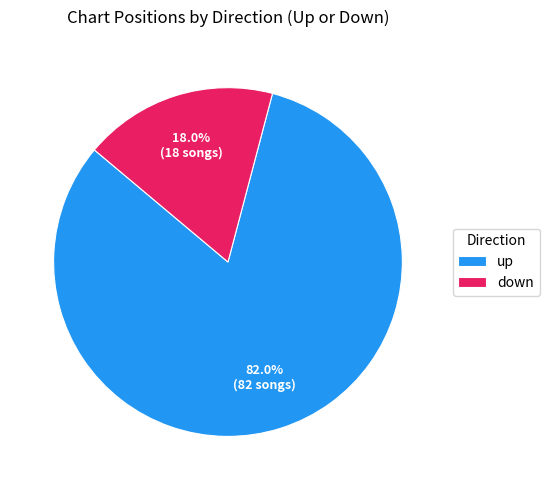

Which category has the biggest portion of the pie?

up